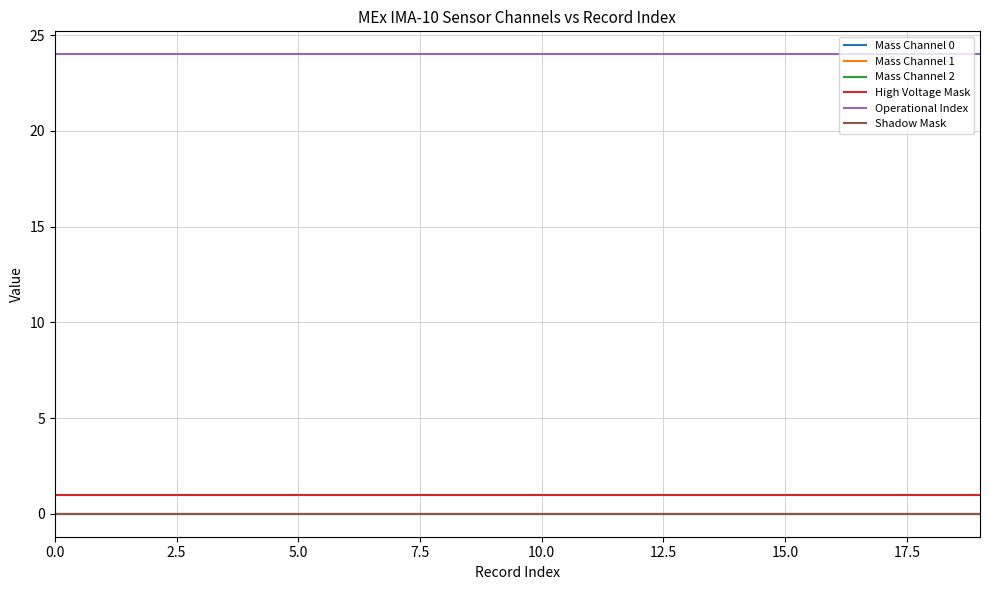

Does the chart display data point markers on the line(s)?

No